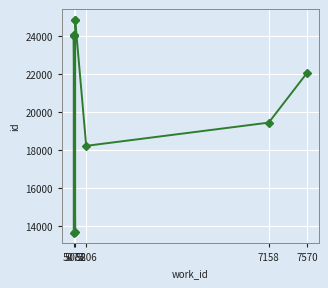

What is the change in value from 5073 to 5088?

+824